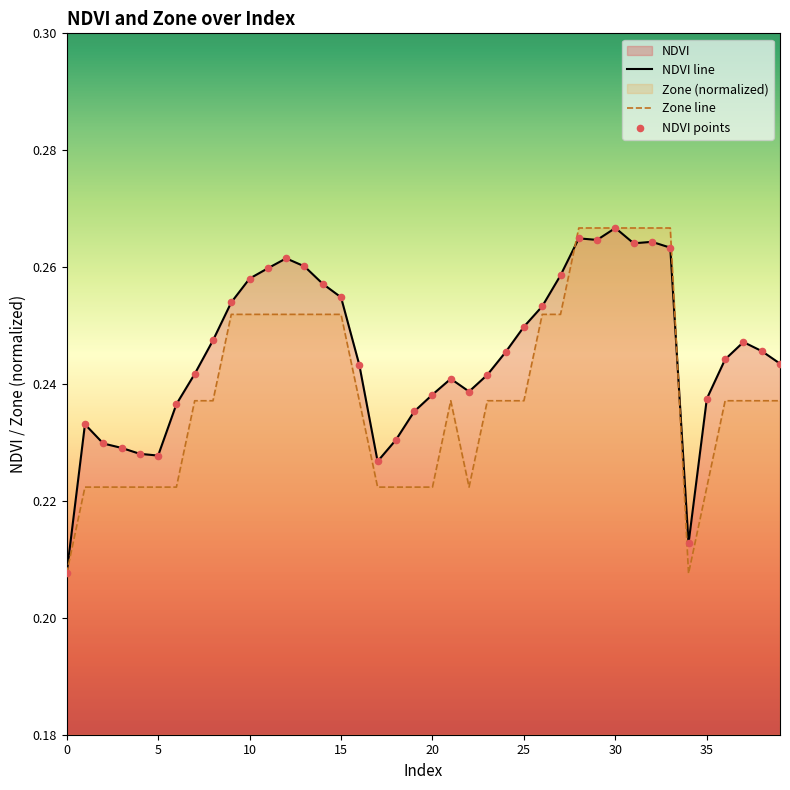

Which series reaches the minimum Y coordinate?

NDVI line